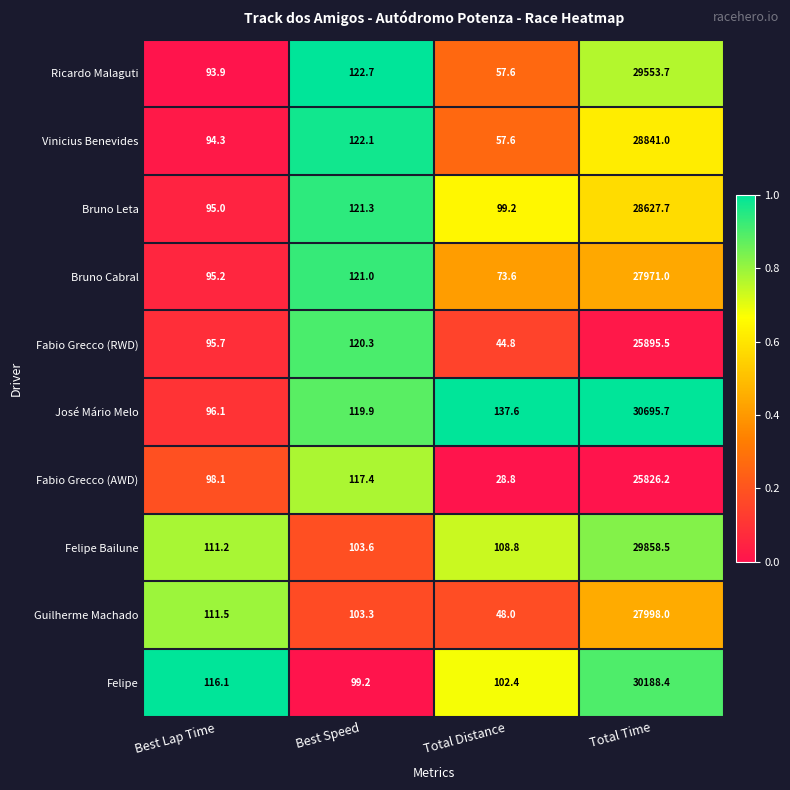

Count the number of data series in this chart.

10